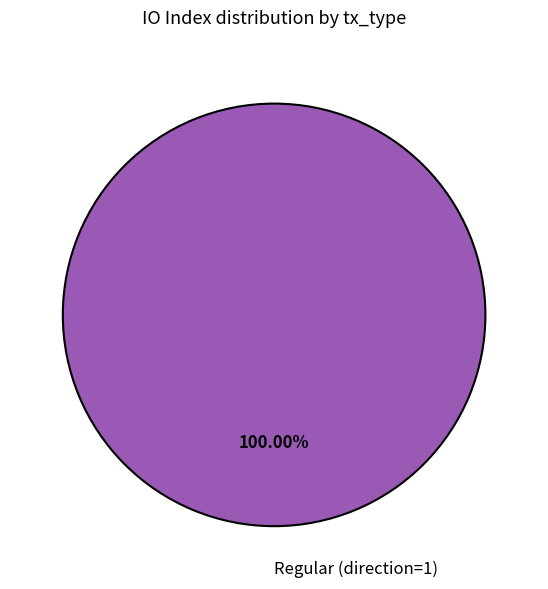

Rank the categories by value from highest to lowest.

Regular (direction=1)